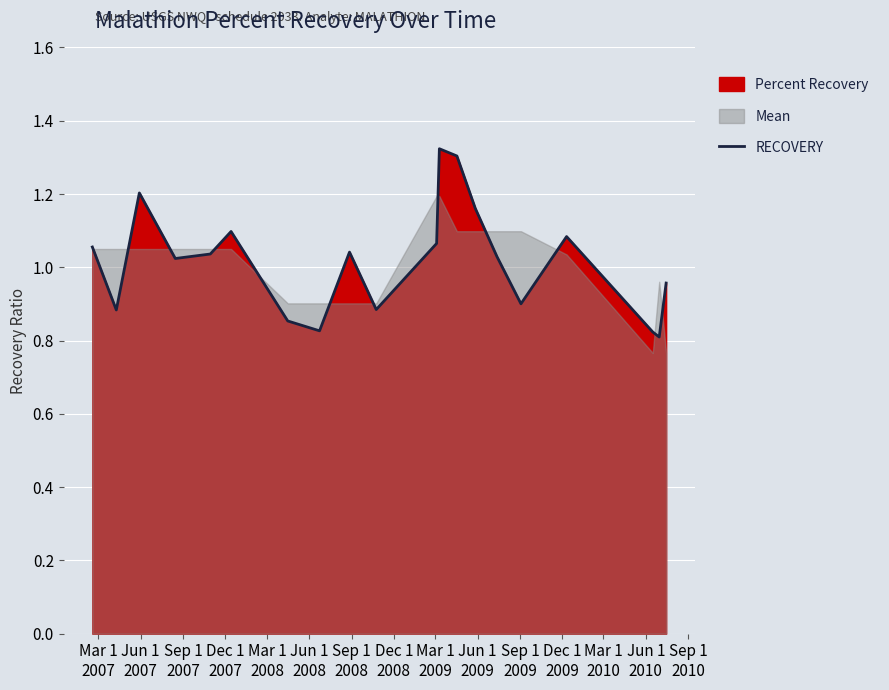

What is the sum of all values?

20.4